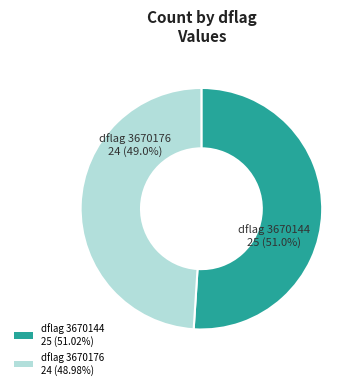

How many segments does this pie chart have?

2